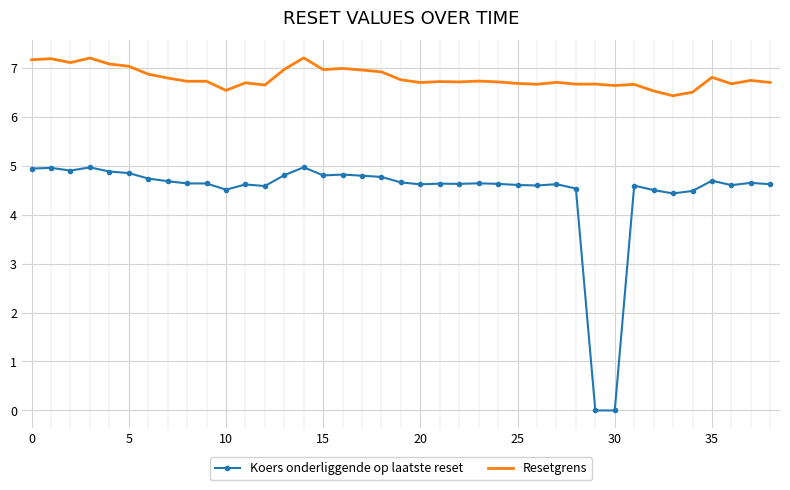

What is the maximum value for Resetgrens?

7.2